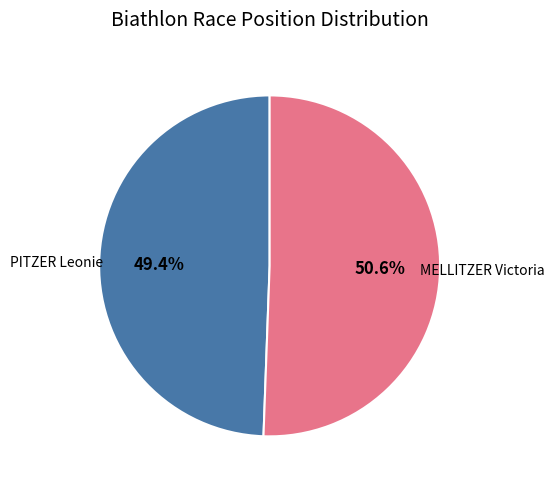

What is the ratio of the value at PITZER Leonie to the value at MELLITZER Victoria?

1.0